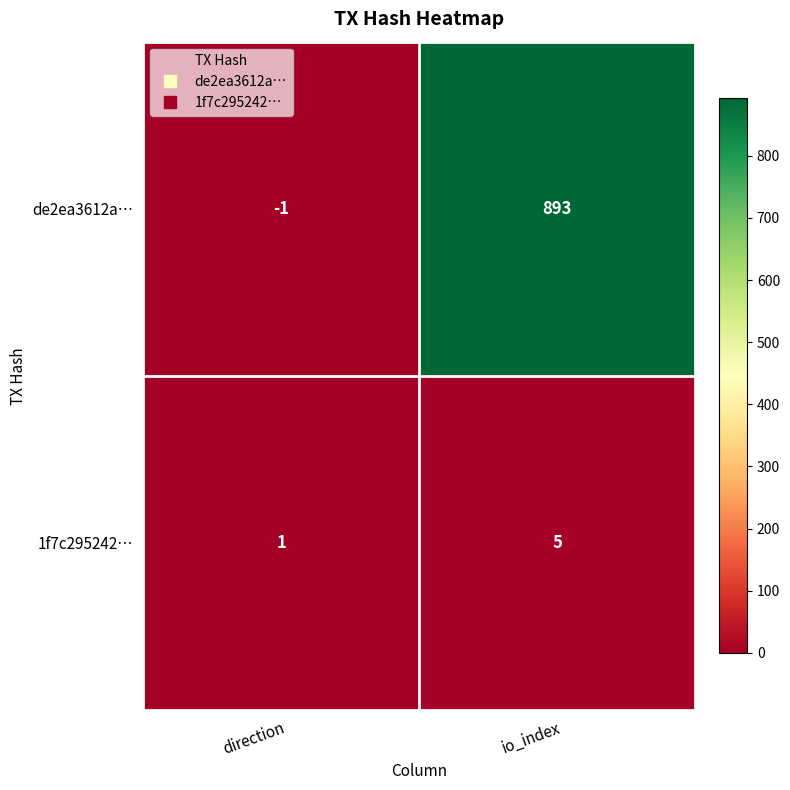

Which label corresponds to the smallest value in the chart?

direction